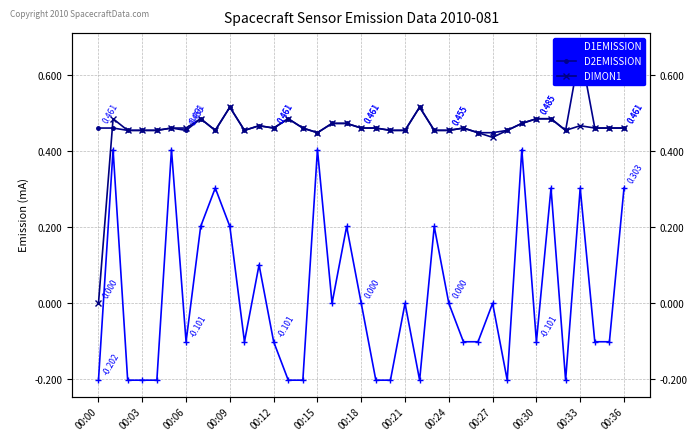

How many lines are shown in the chart?

3